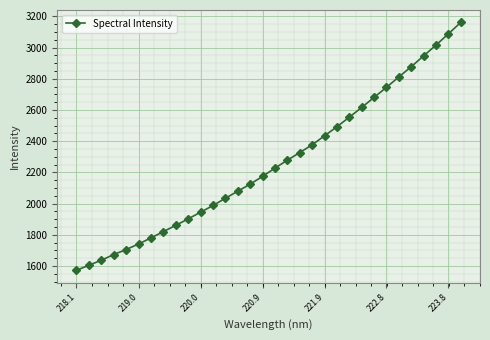

What is the value of the 6th point from the left?

1741.8